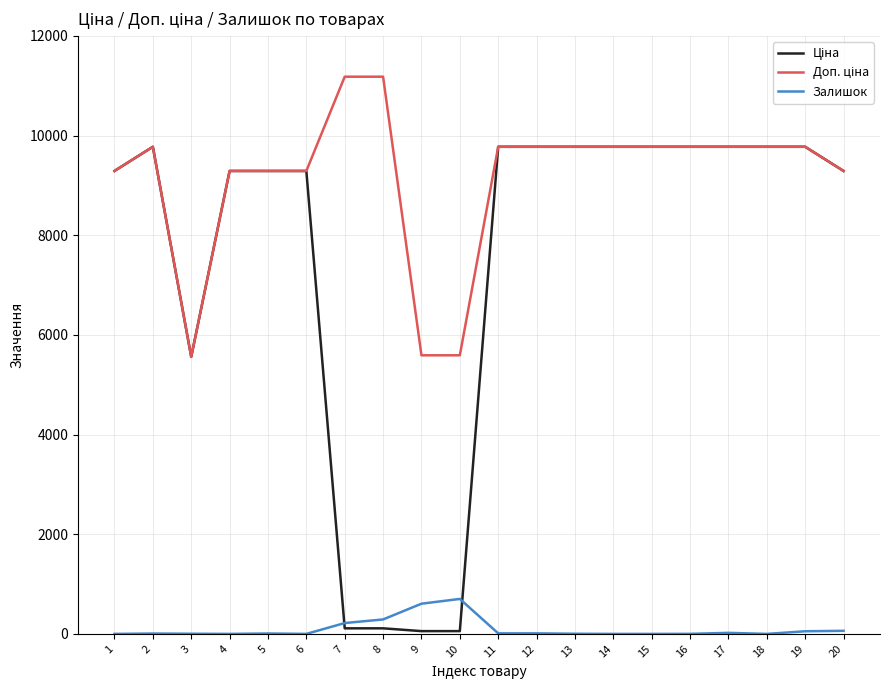

What is the total value across all series at 14?

19551.0